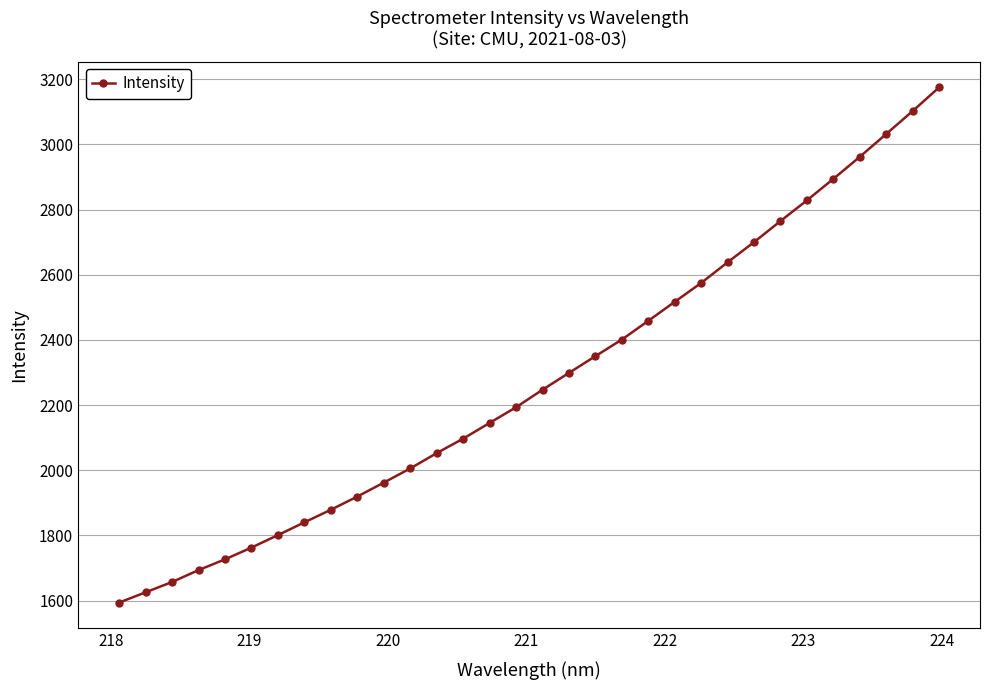

What is the value of the 23rd point from the left?

2574.9